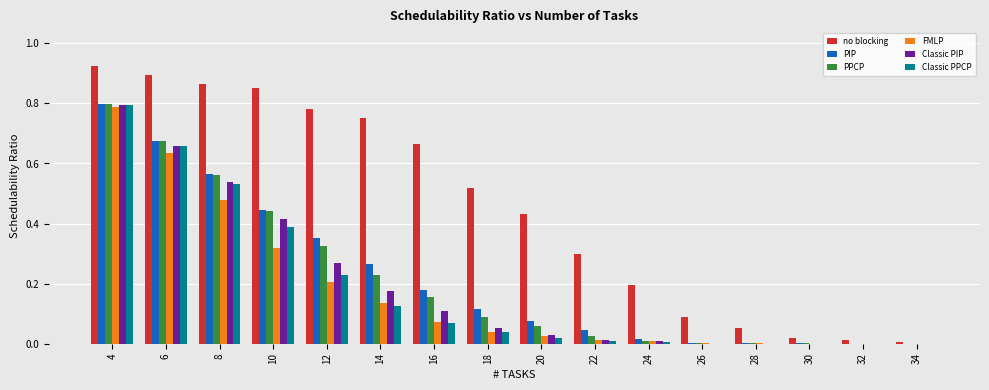

What is the sum of all PIP values?

3.5